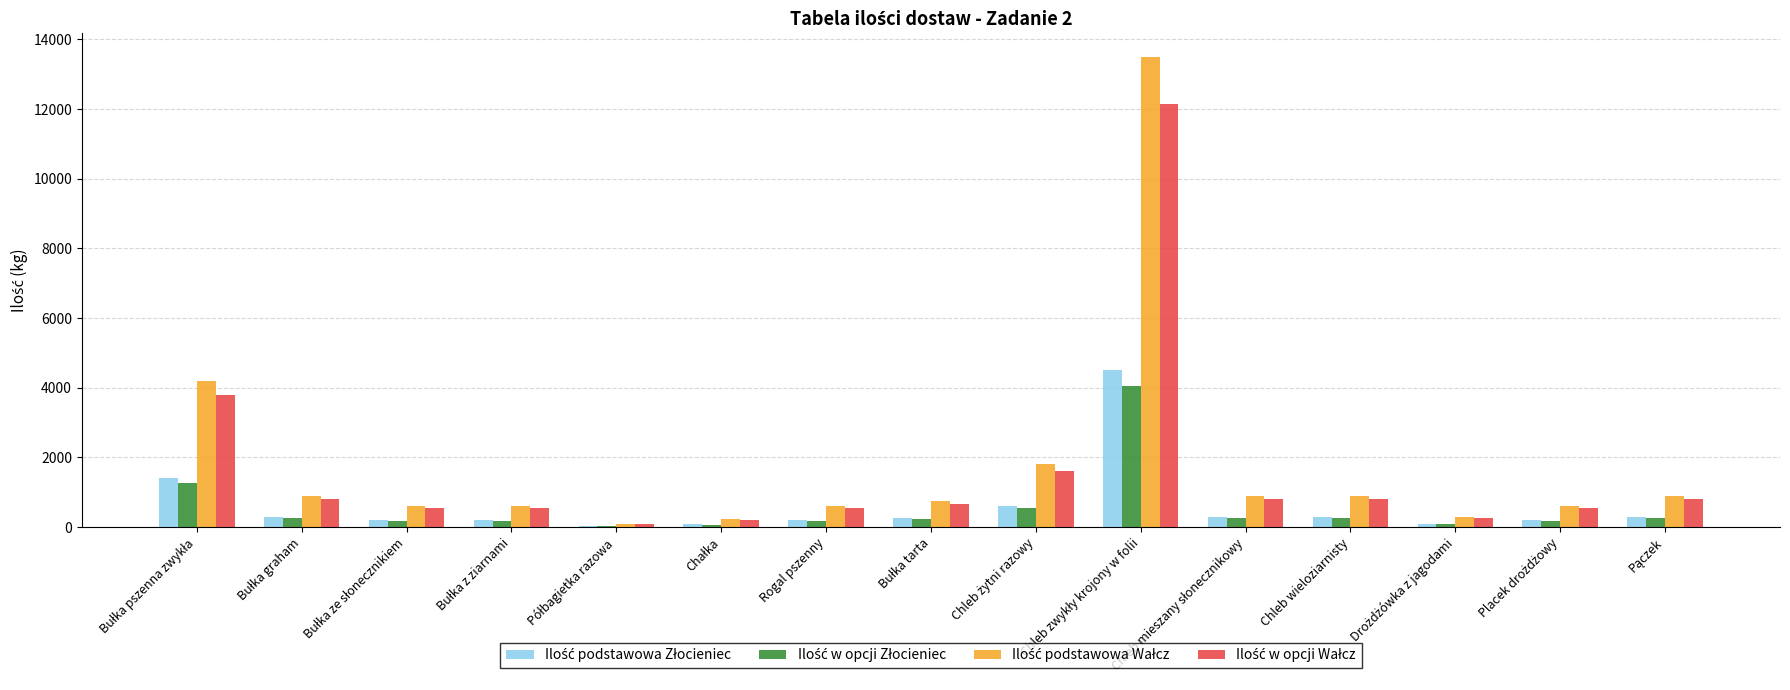

What is the maximum value shown in the chart?

13500